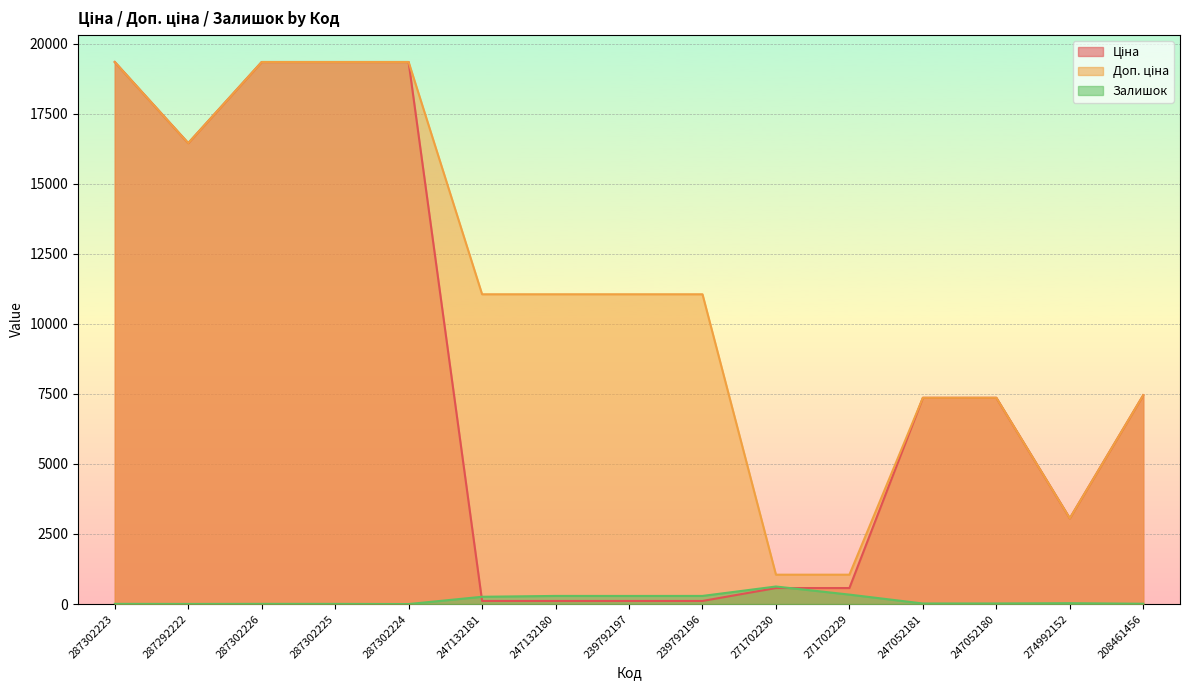

List the series in order of their peak value, highest first.

Ціна, Доп. ціна, Залишок